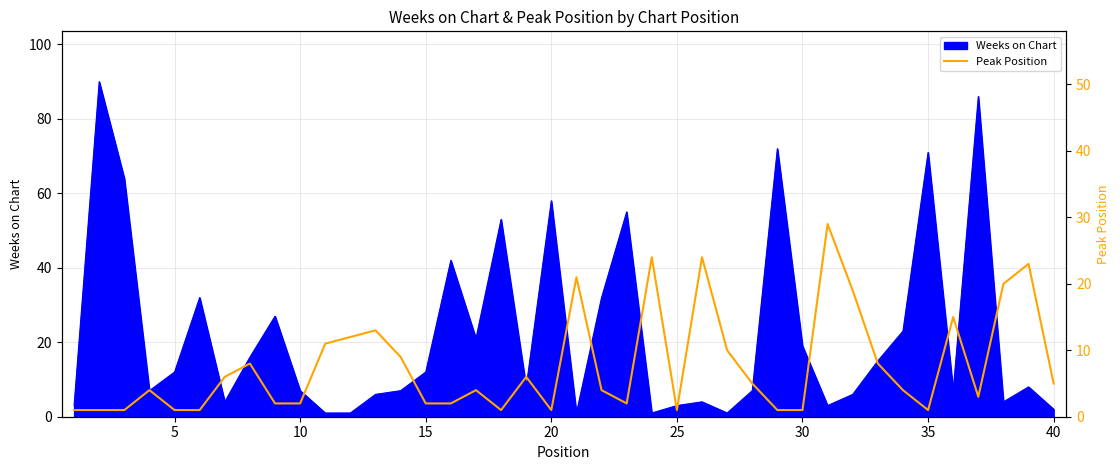

Is it true that Weeks on Chart equals 7 at 10?

True